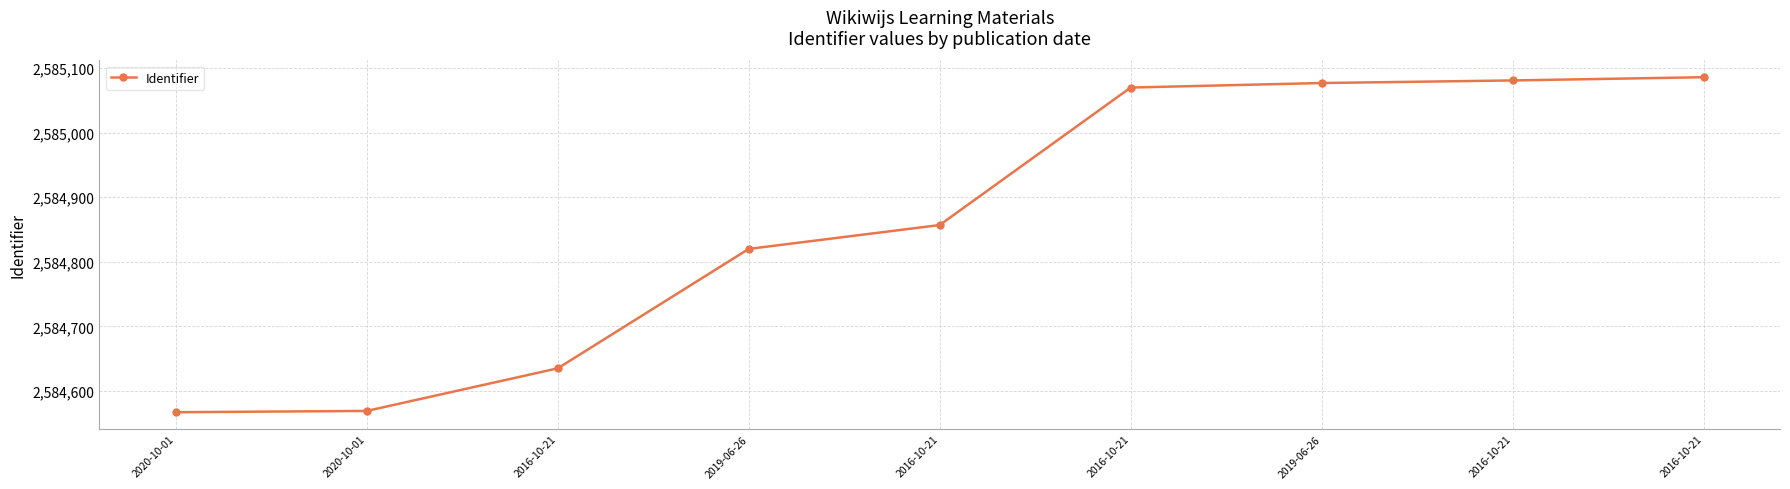

How many lines are shown in the chart?

1